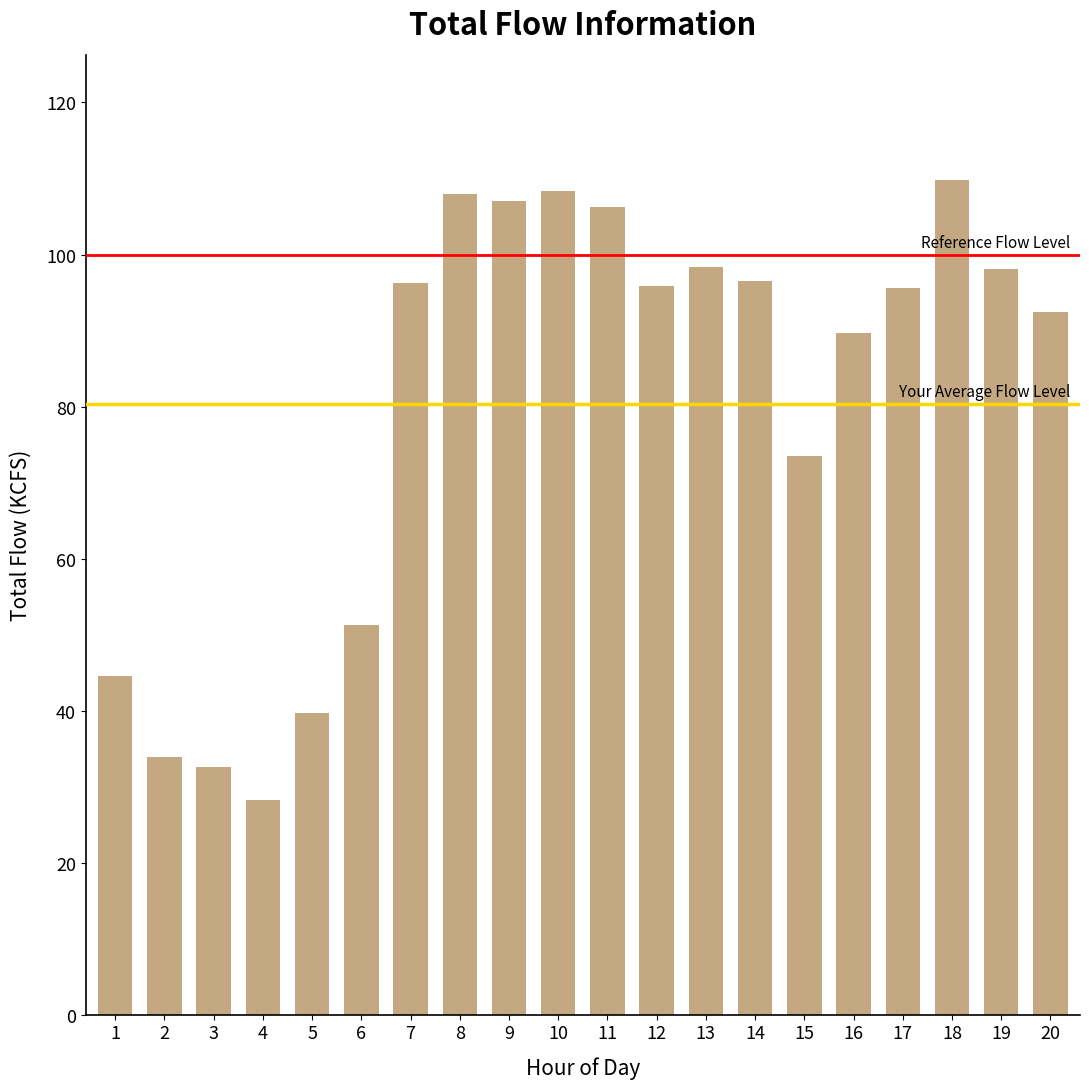

How many series are shown in this chart?

1